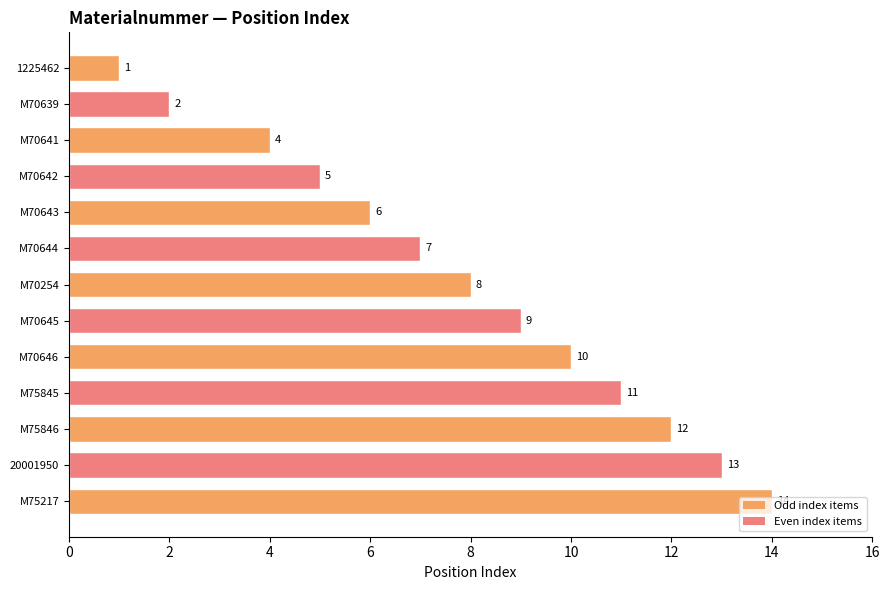

What is the average value?

8